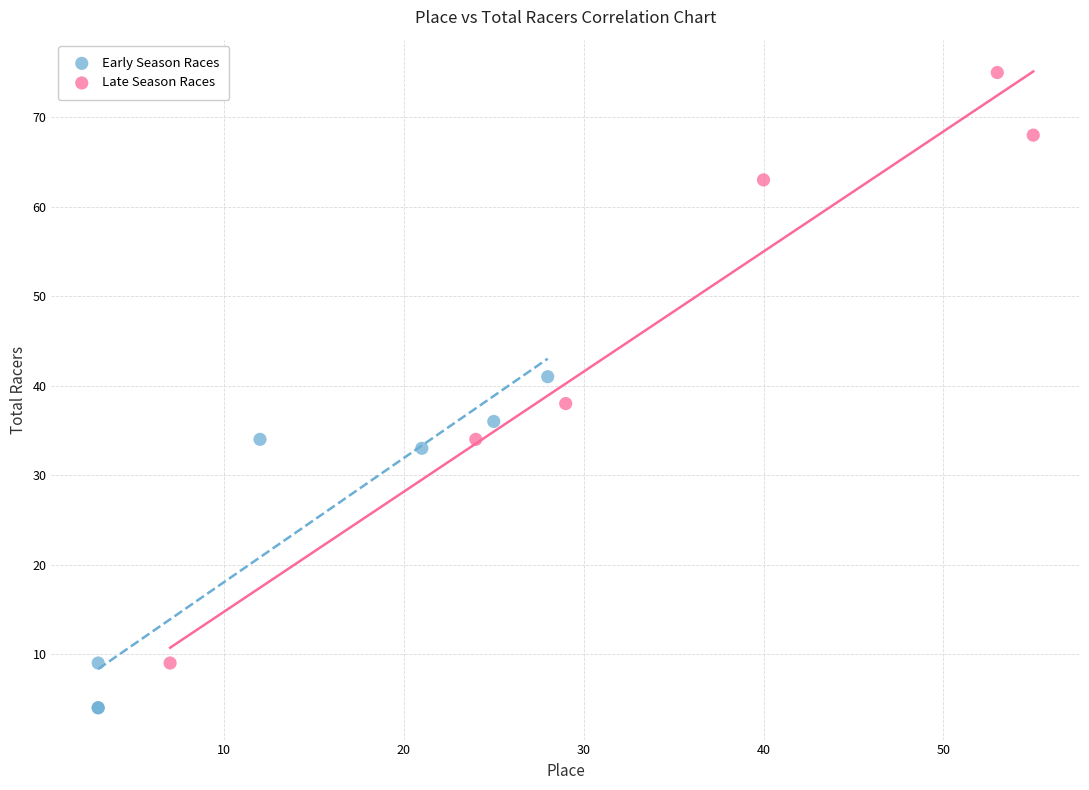

Which series has the widest spread of Y values?

Late Season Races